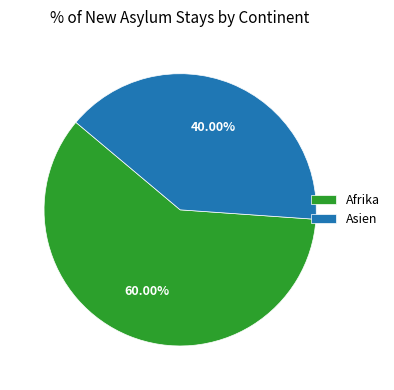

Do Asien and Afrika together represent more than half of the pie?

Yes